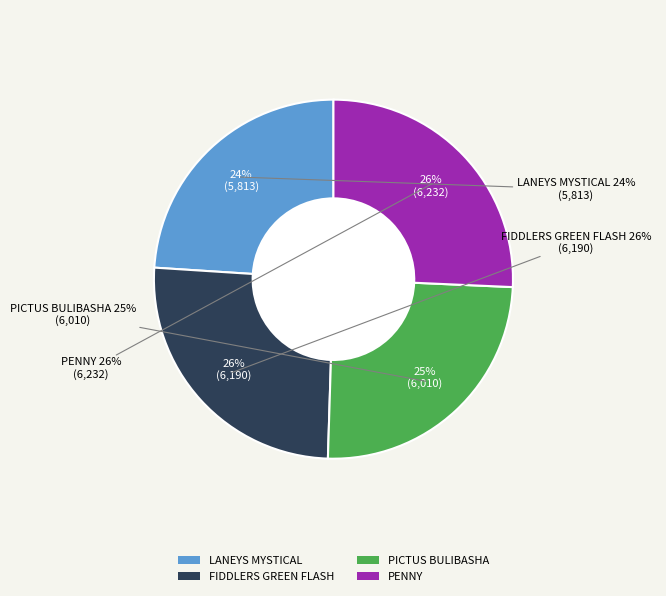

What percentage do FIDDLERS GREEN FLASH and PICTUS BULIBASHA together represent?

50.3%